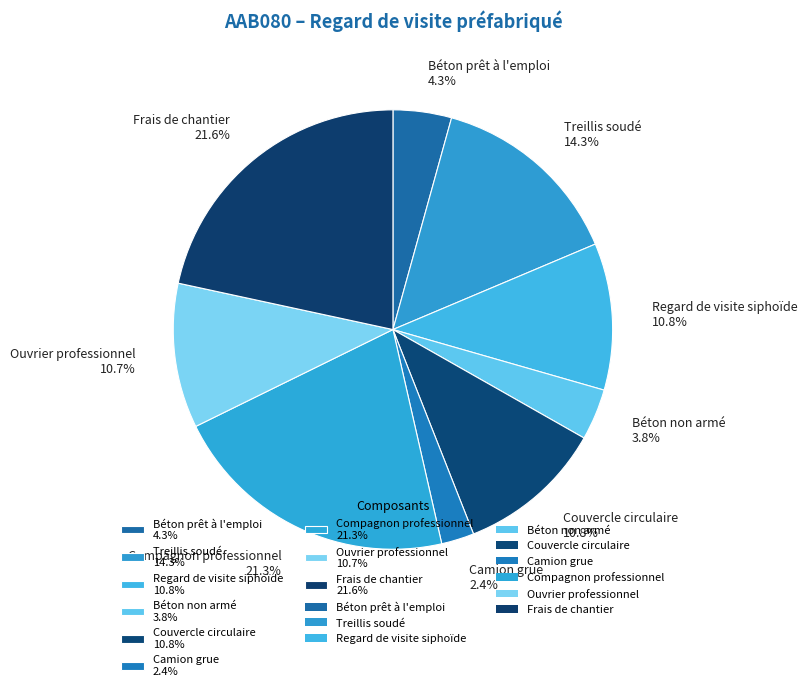

What percentage do Regard de visite siphoïde and Camion grue together represent?

13.2%